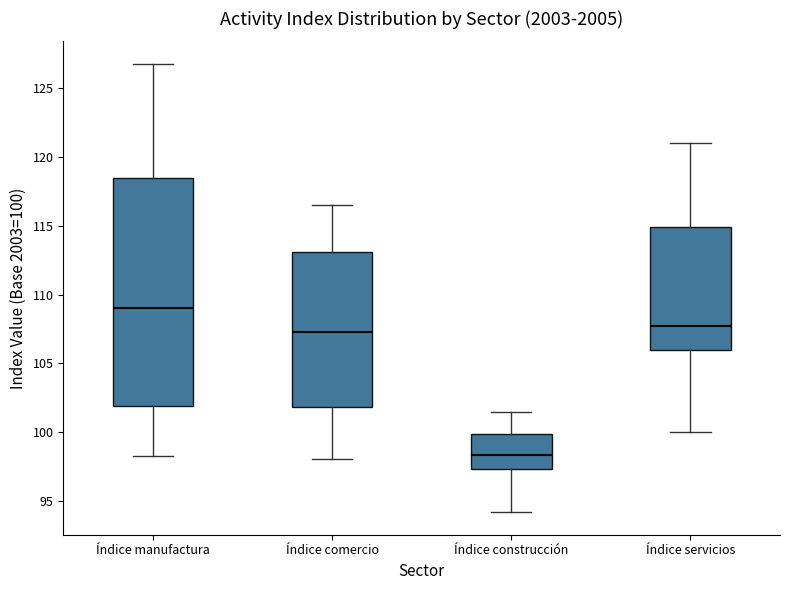

Where is the lower edge of the box for Índice comercio on the y-axis? The values are not printed on the chart, so give them approximately, as read against the axis.

102.0